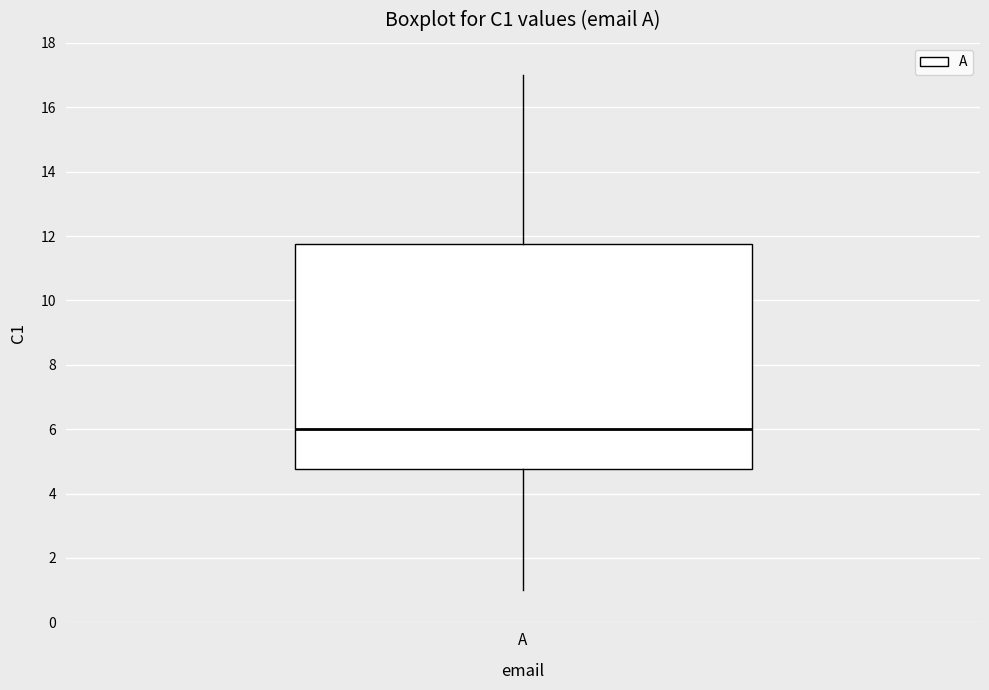

Transcribe this box plot: give where the median line is, the range the box spans, and where the two whiskers end, as read against the y-axis. The values are not printed on the chart, so give them approximately, as read against the axis.

median 6.0, box 4.8 to 11.8, whiskers 1.0 to 17.0